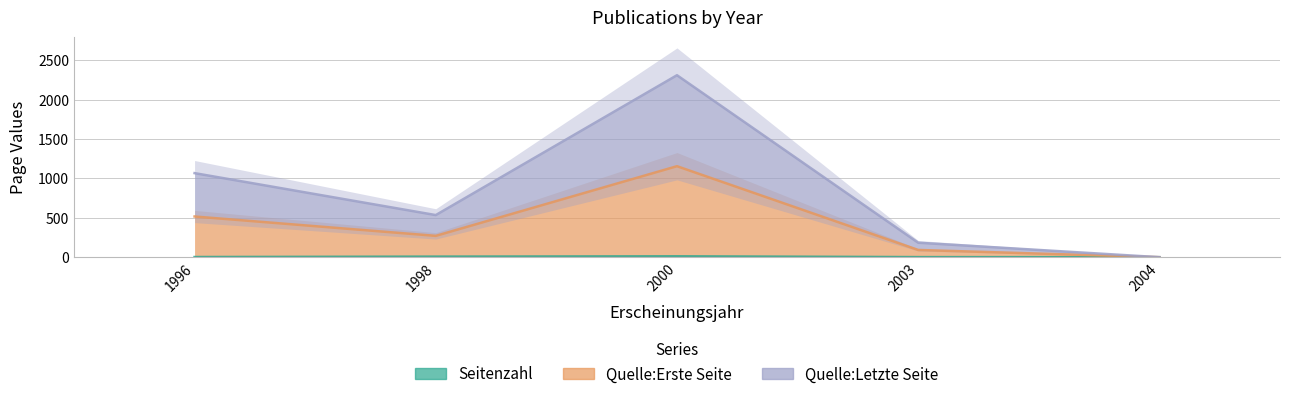

What are all the series names shown in the legend?

Seitenzahl, Quelle:Erste Seite, Quelle:Letzte Seite